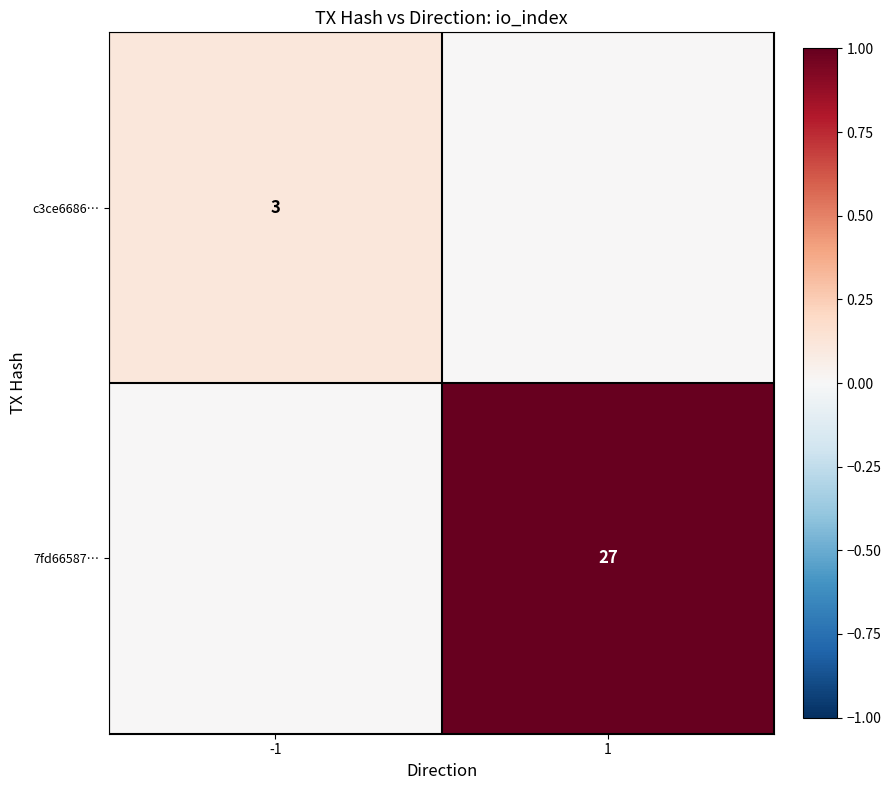

The value of 7fd66587… at 1 is 7. True or false?

False